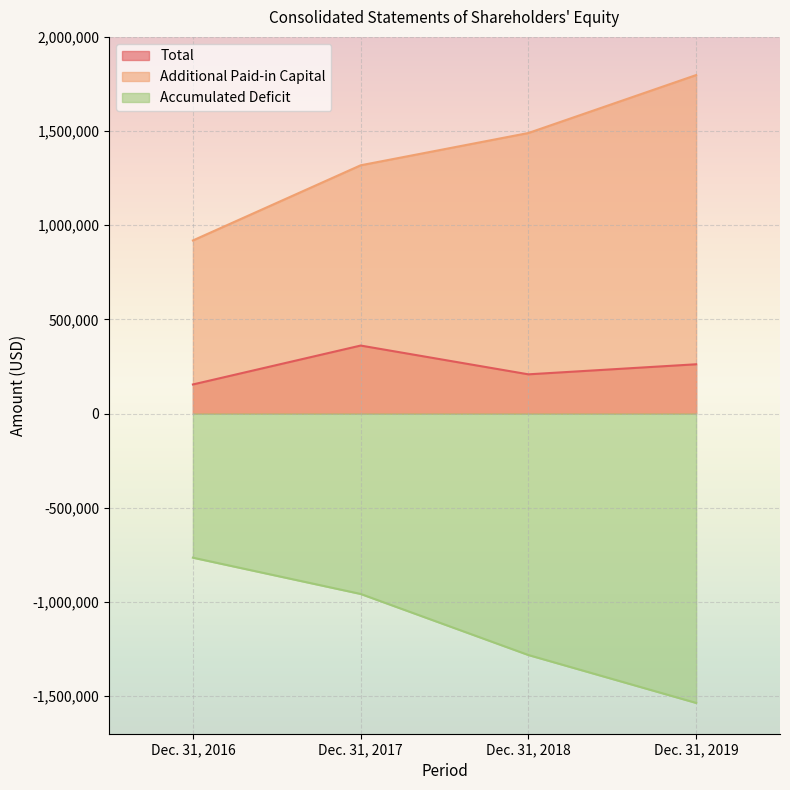

True or false: Accumulated Deficit and Additional Paid-in Capital cross at least once.

False